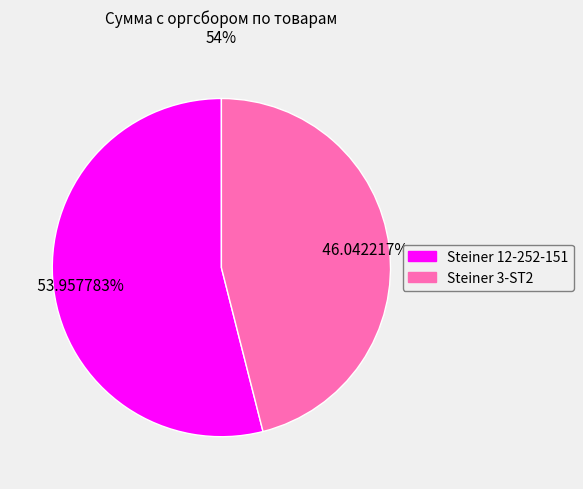

Is Steiner 3-ST2 the majority of the pie?

No